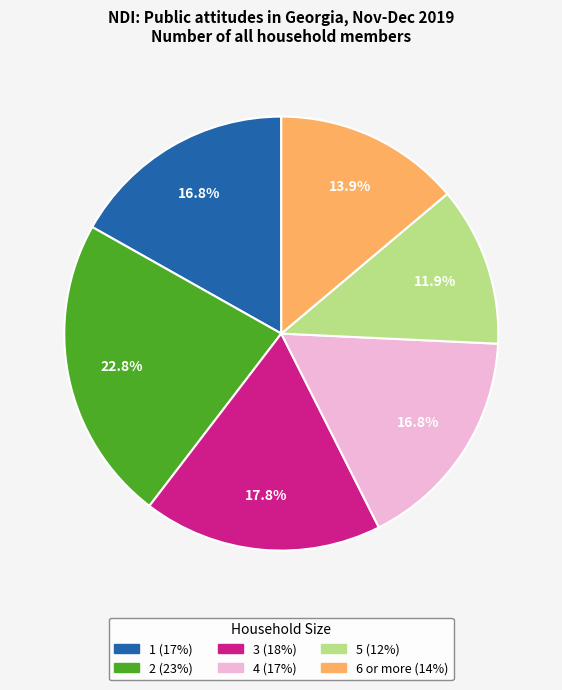

To the nearest percent, what portion does 4 represent?

17%